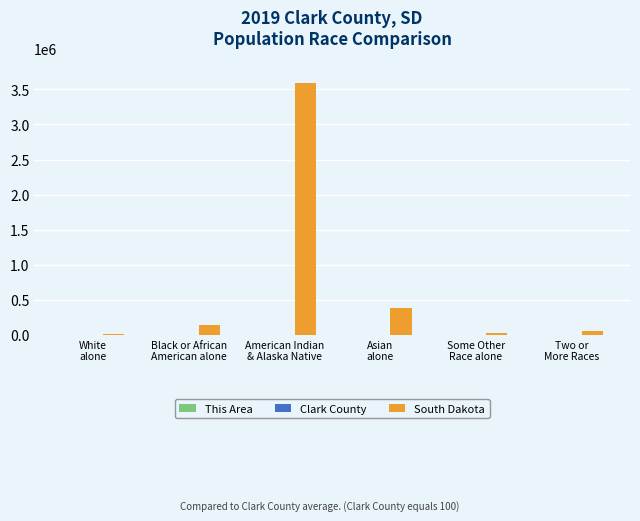

How many groups of bars are there?

6